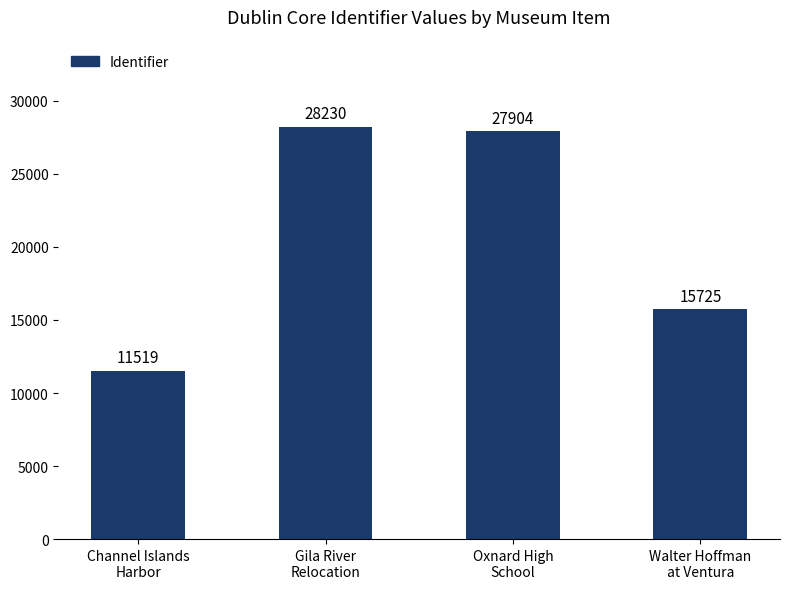

What value does the data have at Channel Islands
Harbor, to the nearest 50?

11500